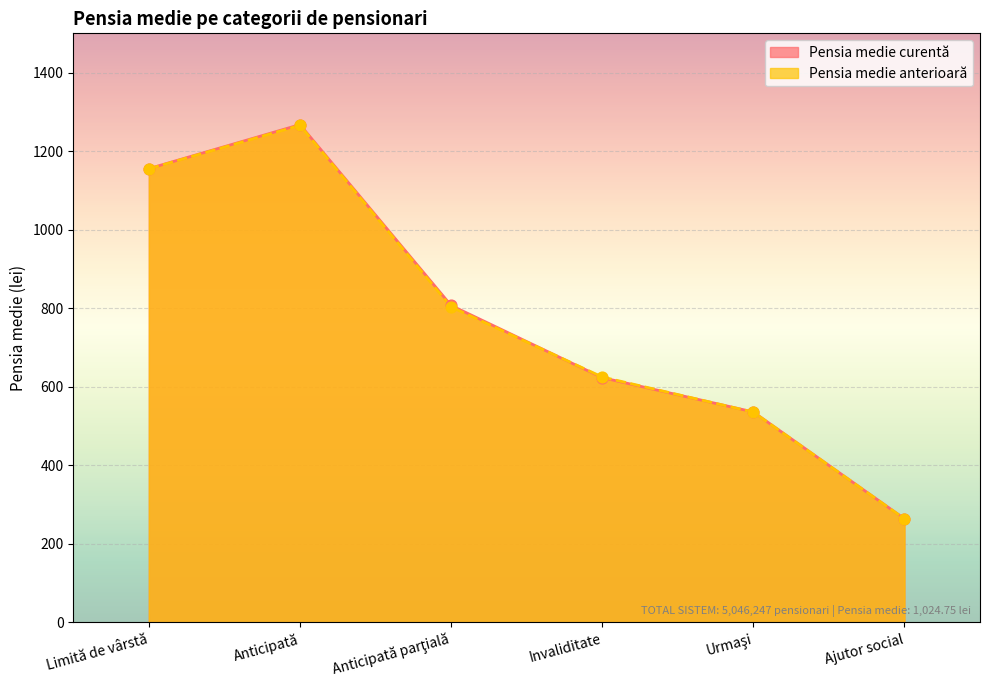

What is the total value across all series at Urmaşi?

1071.5